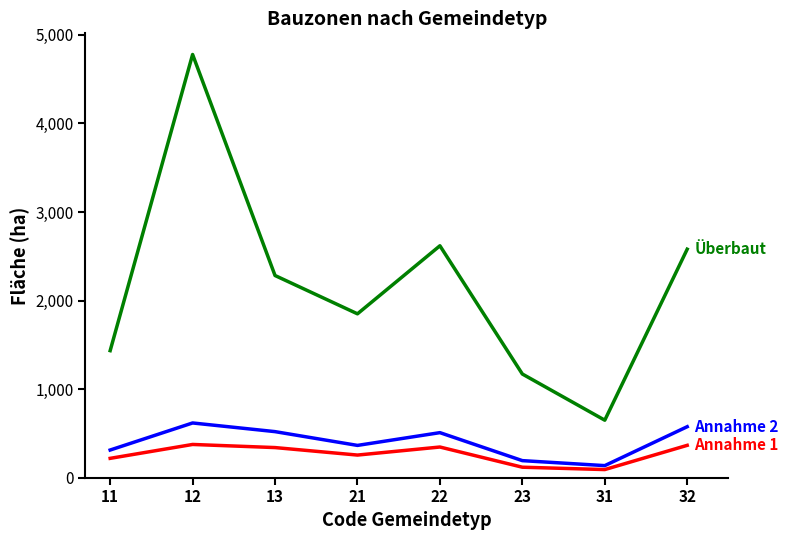

What is the spread (max minus min) of values at 11?

1216.5